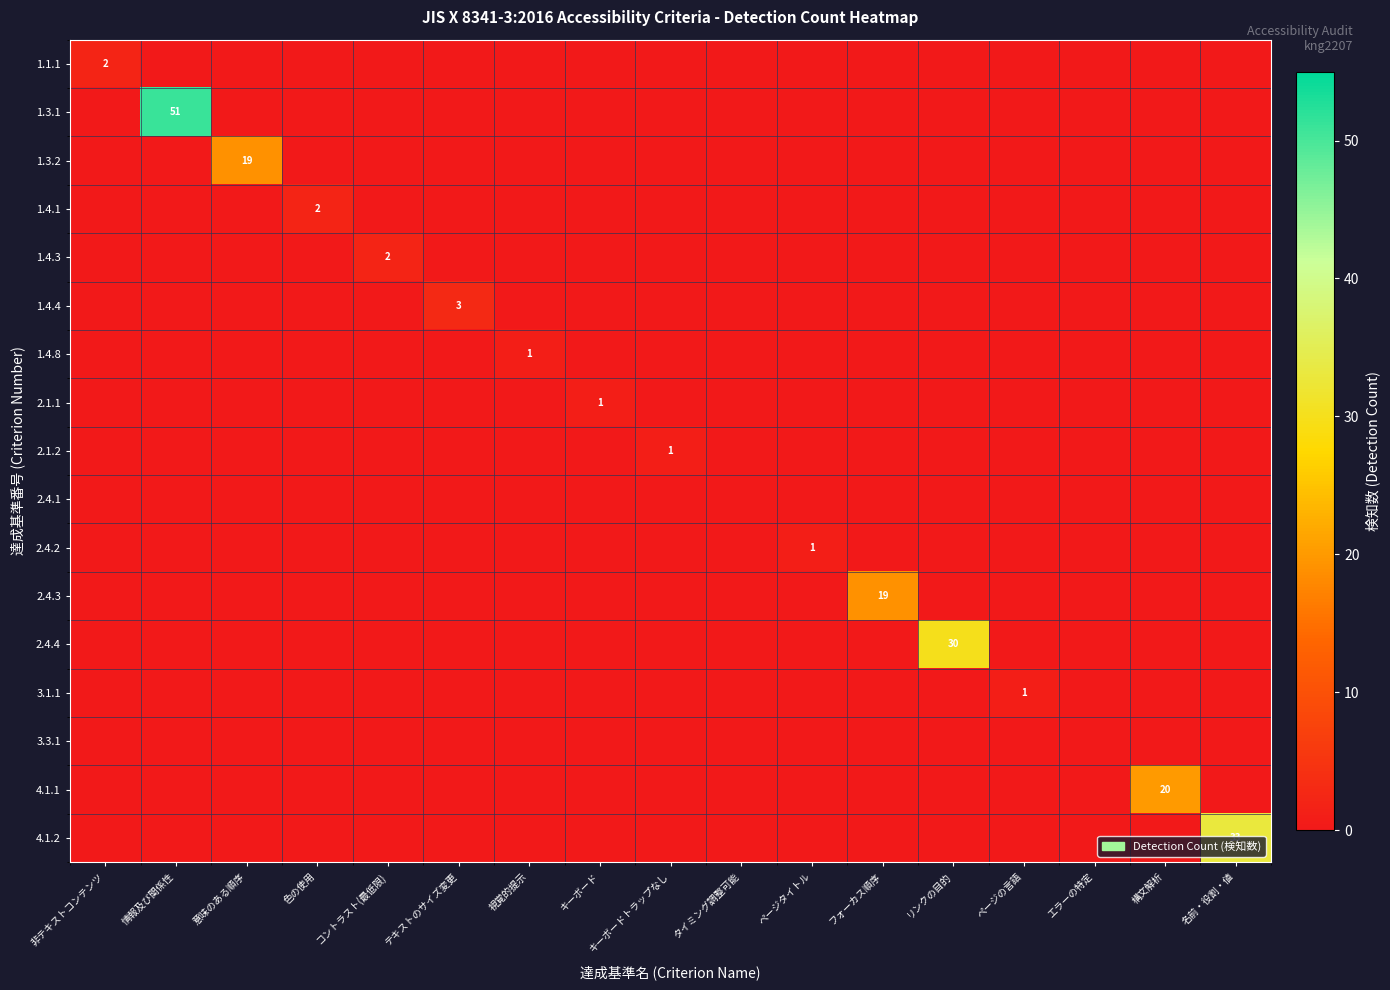

How many distinct data groups are displayed?

17